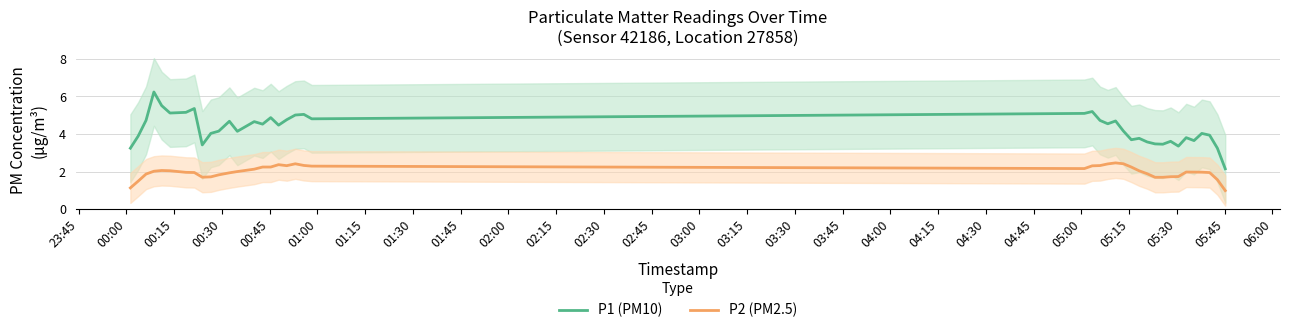

What is the highest value of the P1 (PM10) series?

6.2